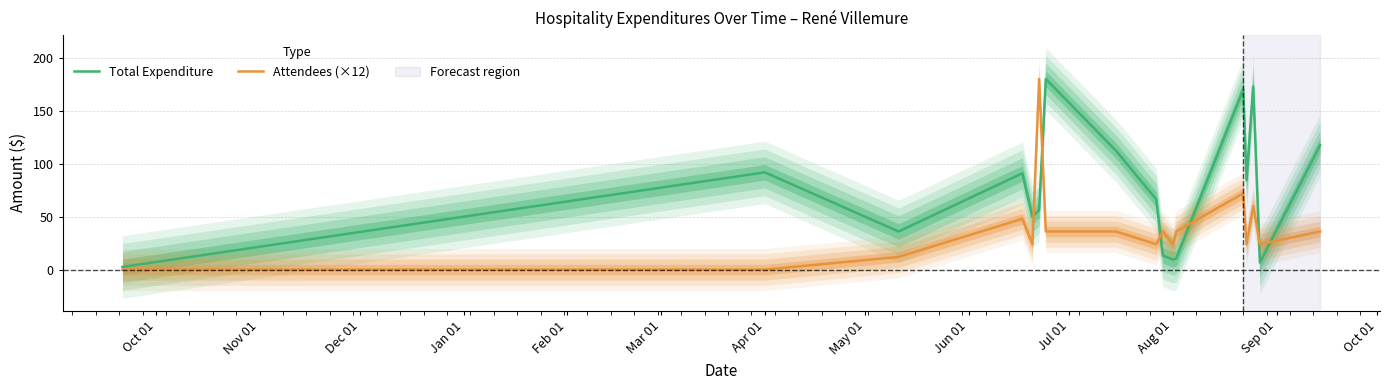

What is the label of the 1st point from the left?

Oct 01